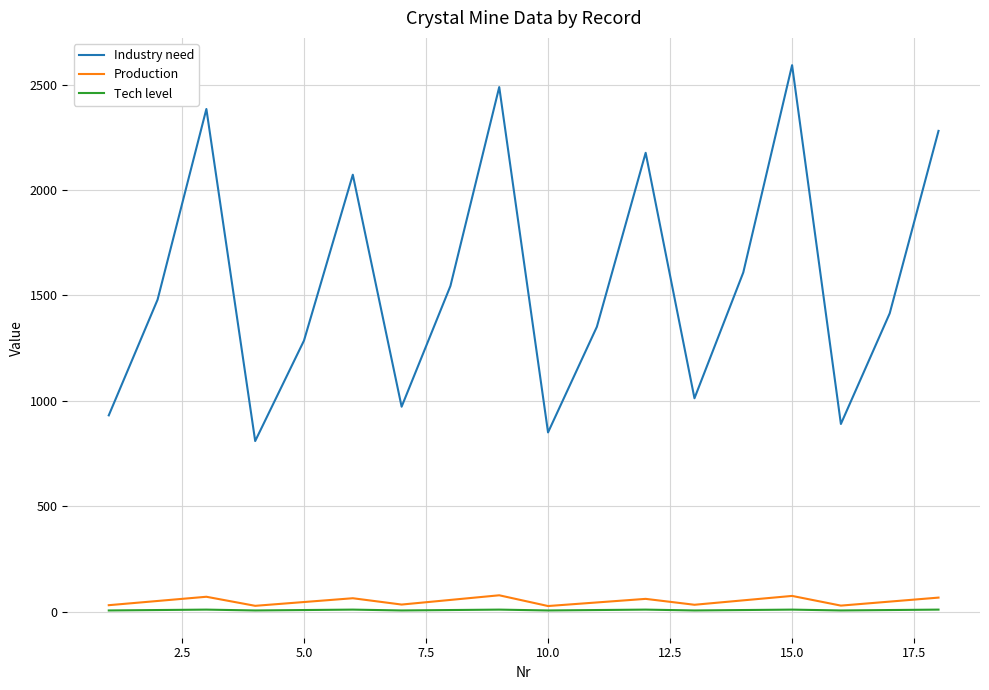

What is the maximum value shown in the chart?

2593